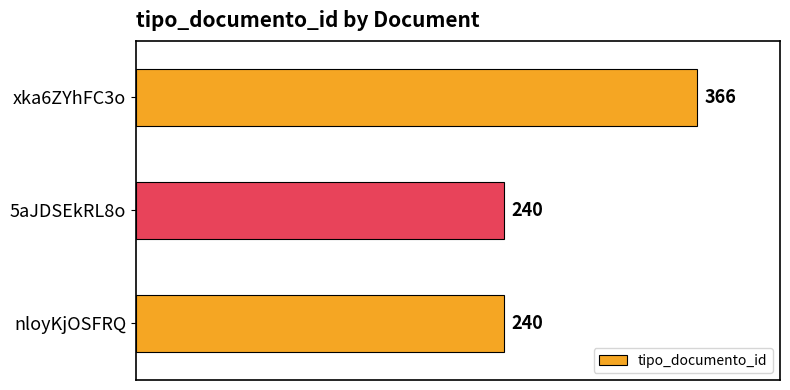

Which has a higher value, 5aJDSEkRL8o or xka6ZYhFC3o?

xka6ZYhFC3o